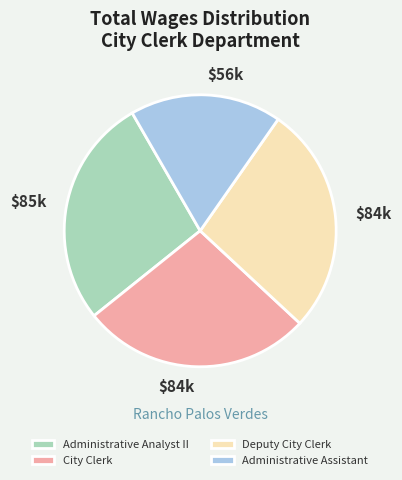

Which has a higher value, Administrative Assistant or City Clerk?

City Clerk